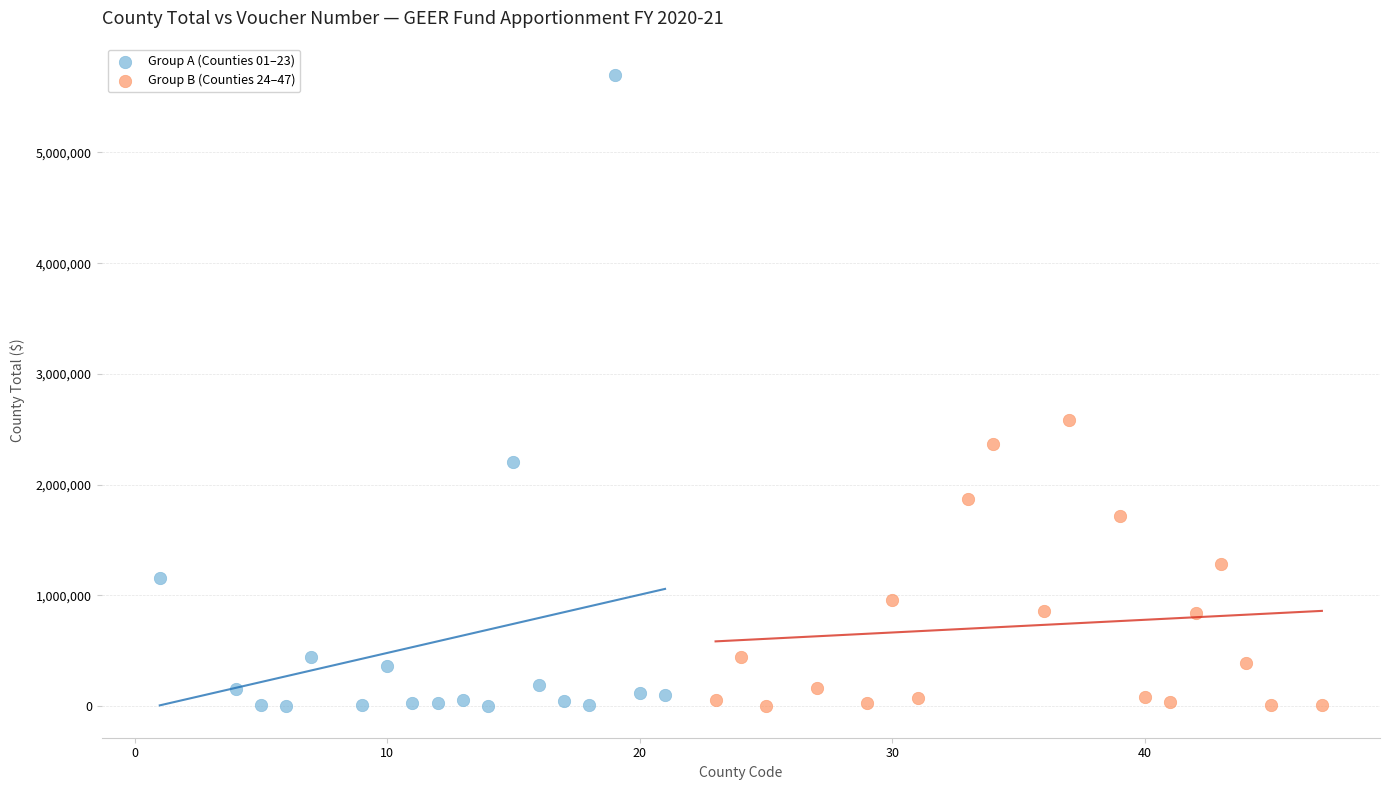

Which series reaches the maximum Y coordinate?

Group A (Counties 01–23)